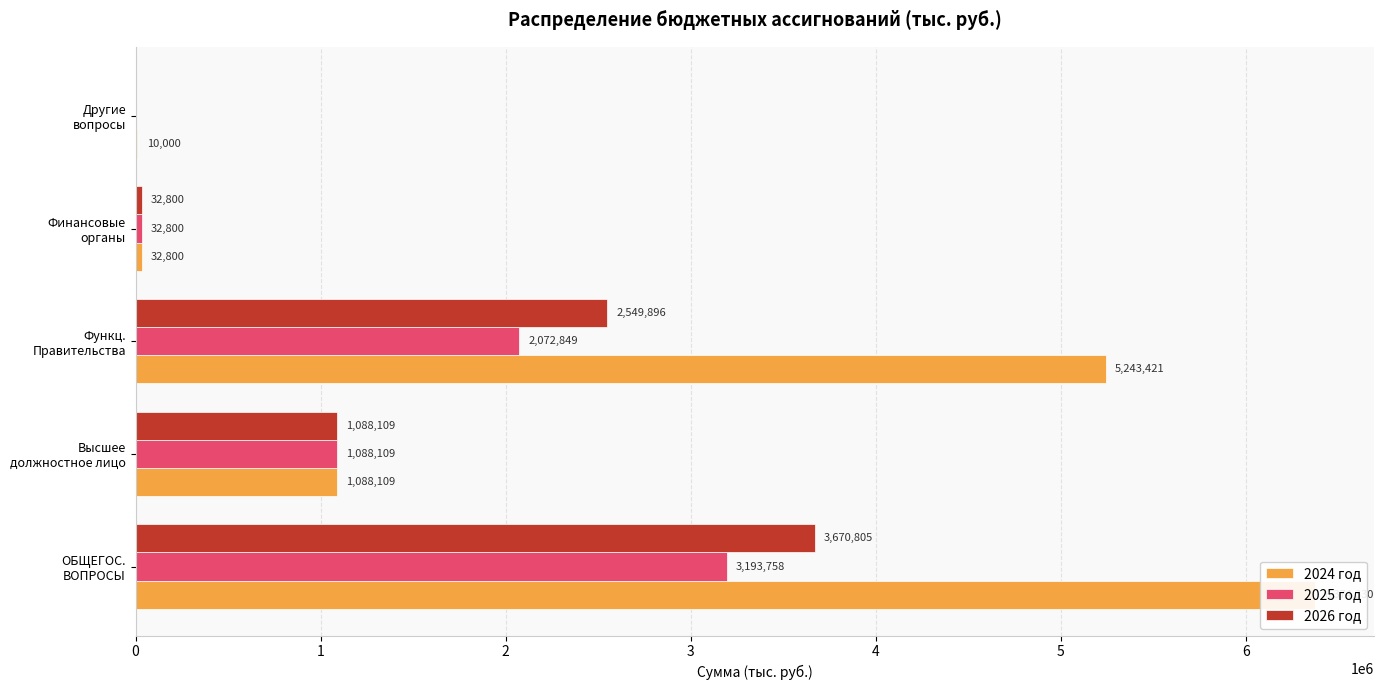

What are all the series names shown in the legend?

2024 год, 2025 год, 2026 год